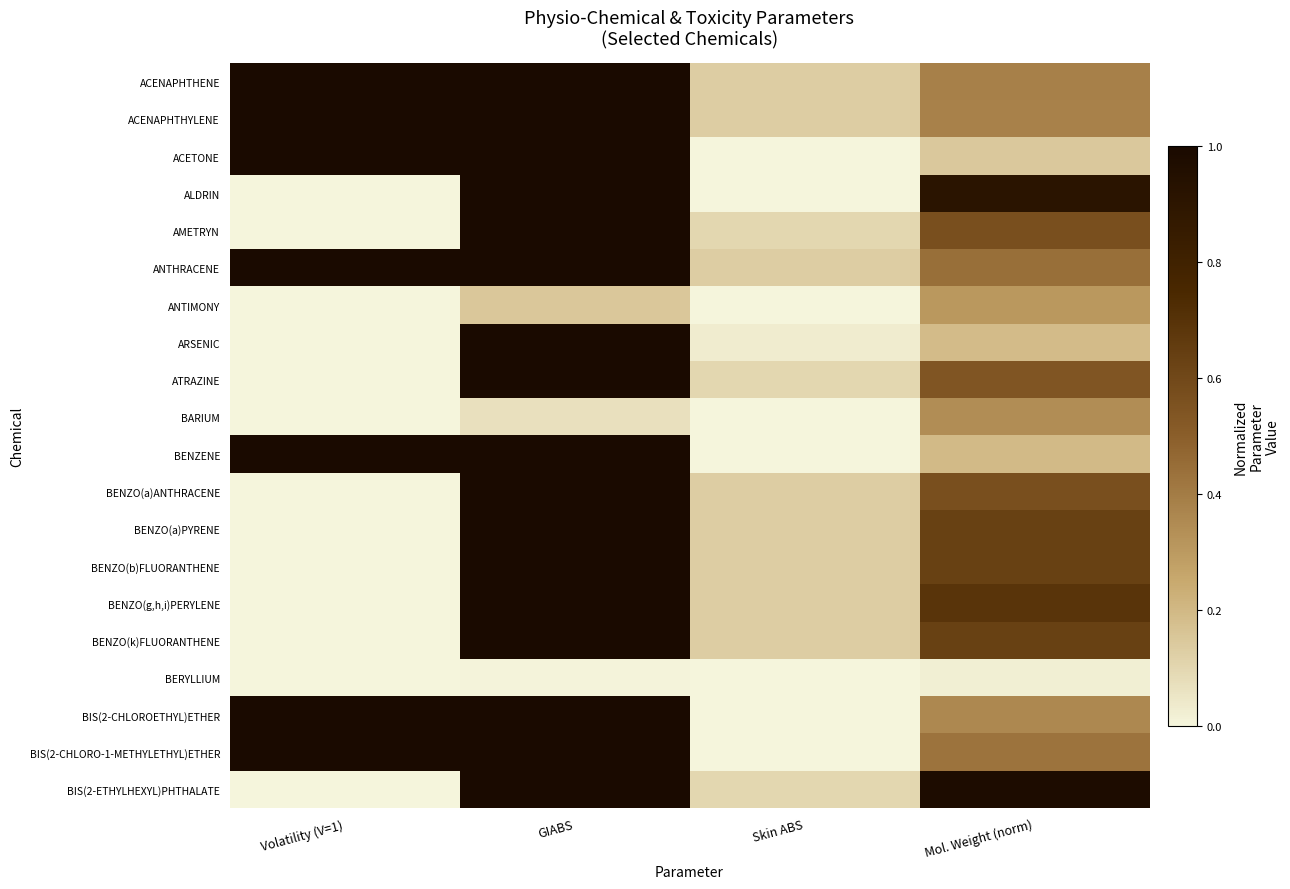

What is the difference between the highest and lowest values at Volatility (V=1)?

1.0